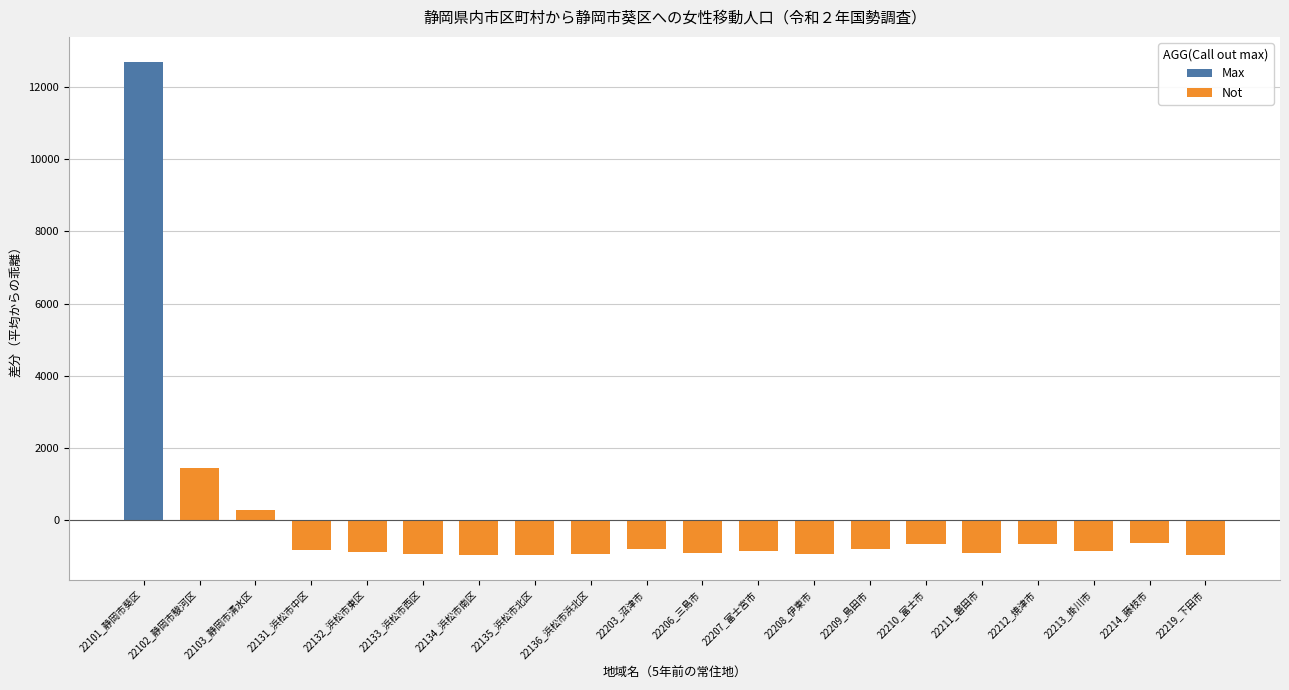

What position from the left is 15?

16